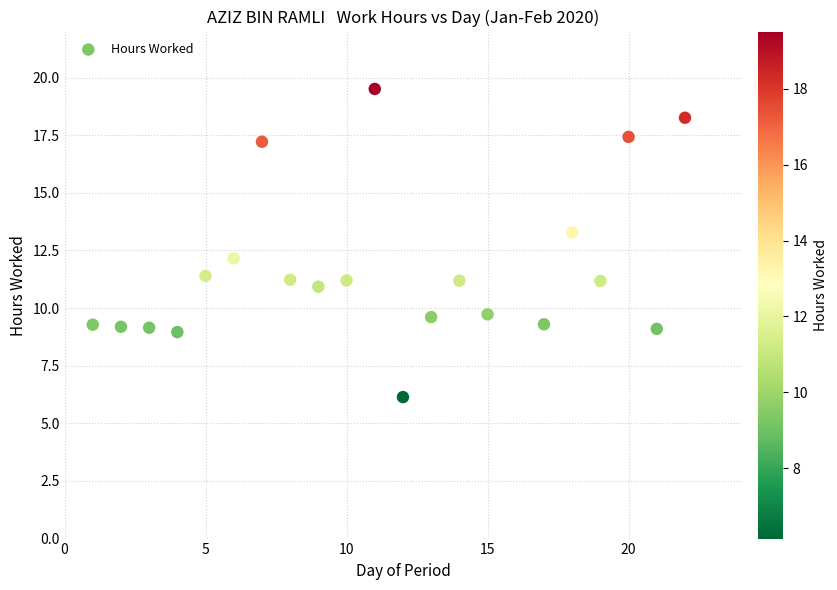

What is the range of Y values (max minus min)?

13.4